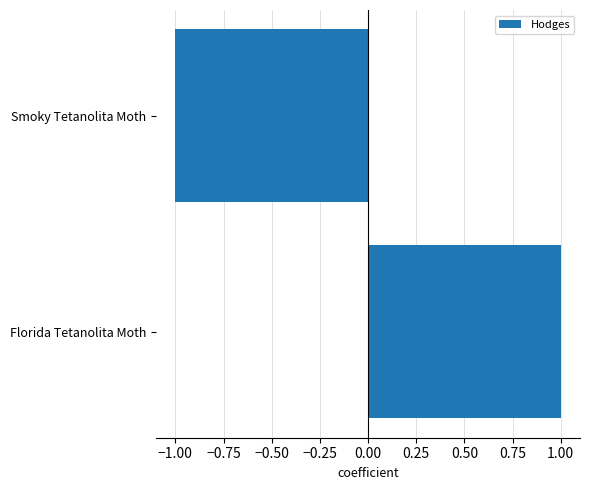

Are the bars grouped side by side (vs. stacked)?

No